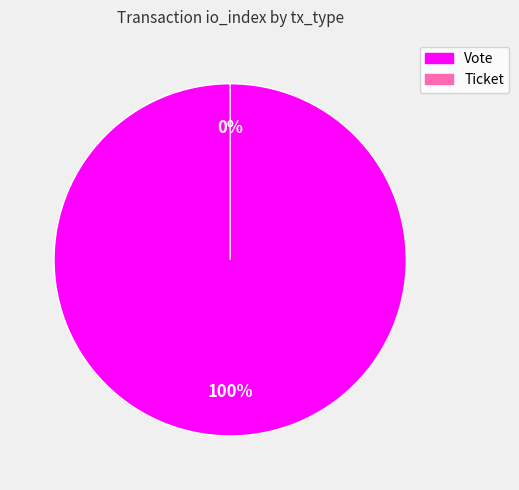

How many segments does this pie chart have?

2